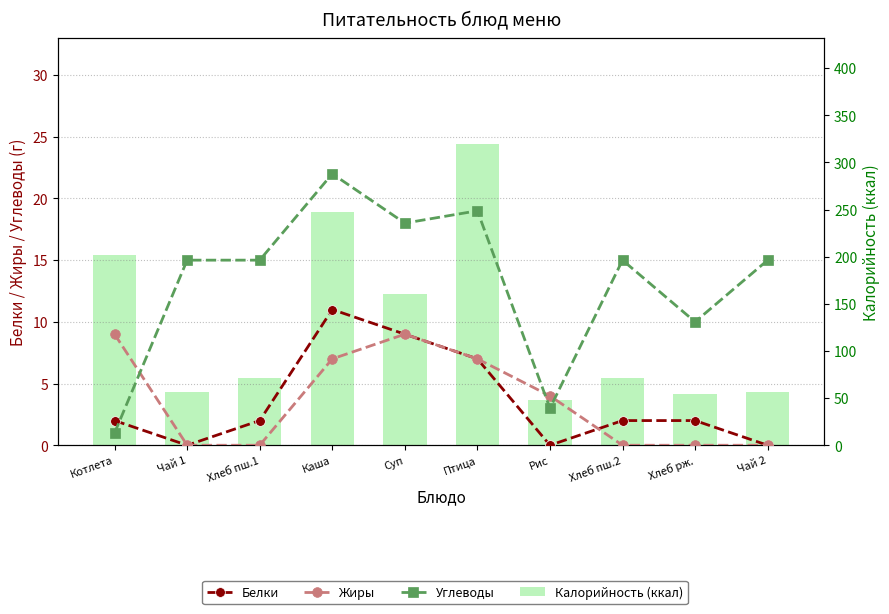

Rank the series at Котлета from highest to lowest value.

Калорийность (ккал), Жиры, Белки, Углеводы